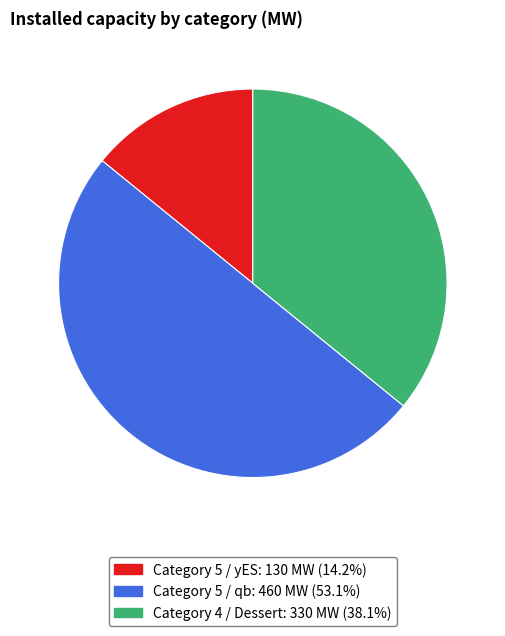

Combined, do Category 5 / yES: 130 MW (14.2%) and Category 5 / qb: 460 MW (53.1%) account for over 50%?

Yes